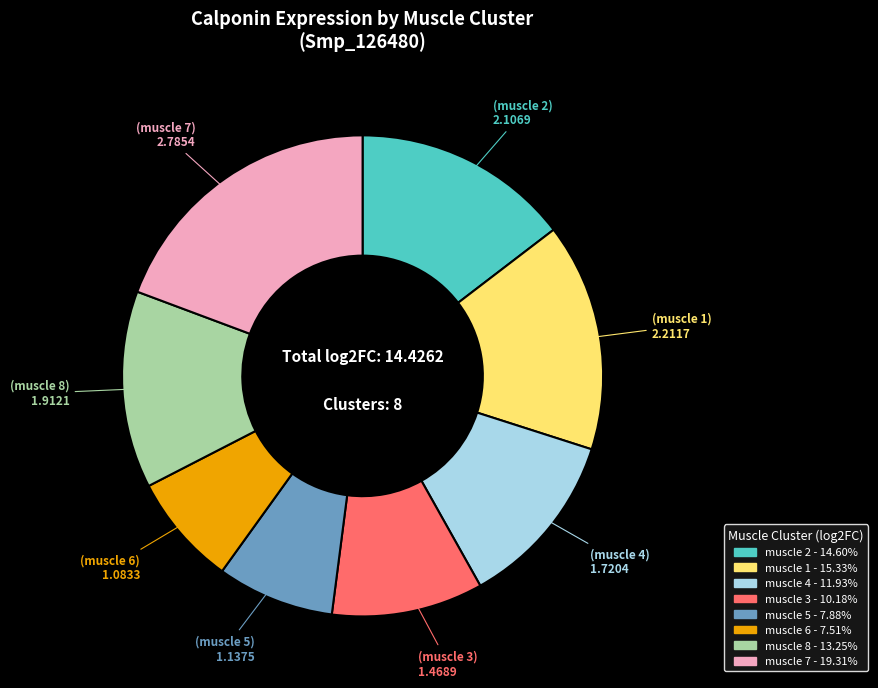

Count the number of slices in the pie.

8